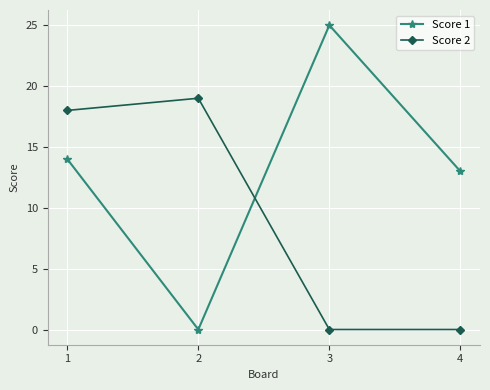

How many times do Score 1 and Score 2 cross each other?

1